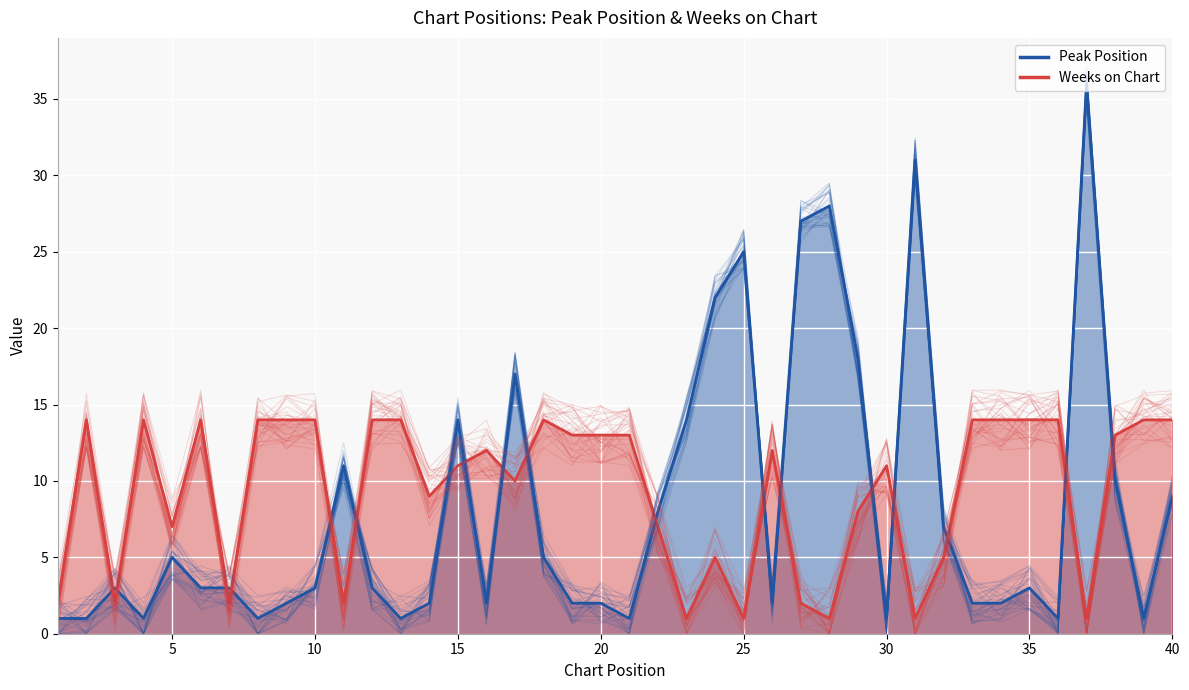

Which category has the highest value across all series?

37